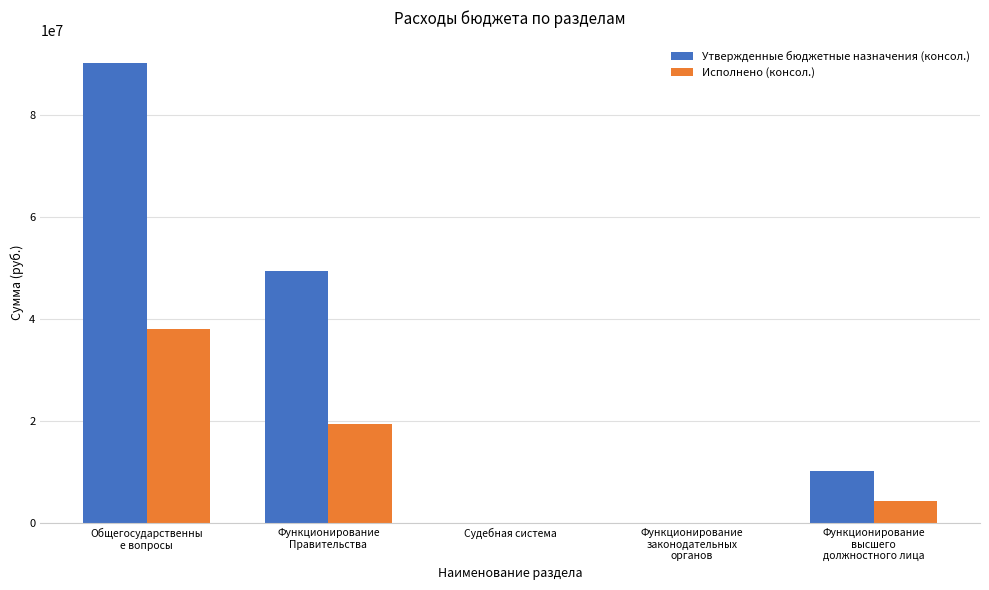

At which category is the sum across all series the highest?

Общегосударственны
е вопросы